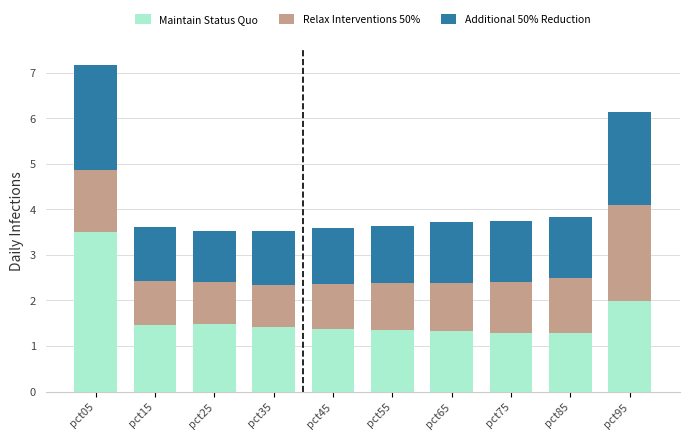

What is the total value across all series at pct45?

3.6